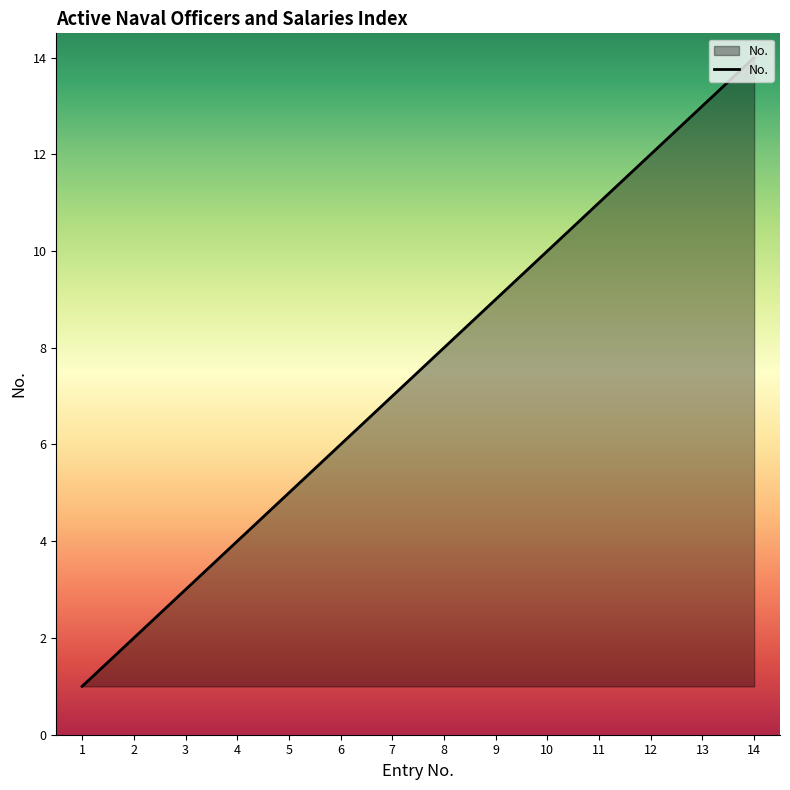

Does the chart display data point markers on the line(s)?

No